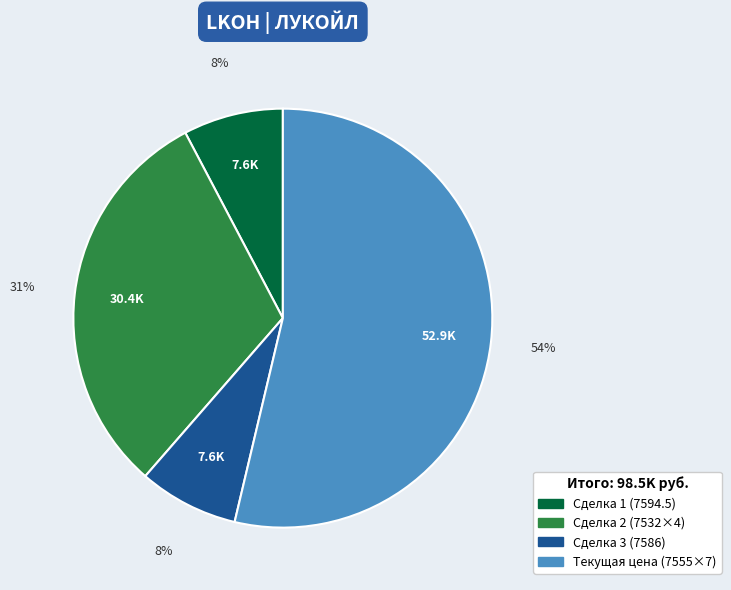

Is it true that Текущая цена (7555×7) is 54% of the pie?

True